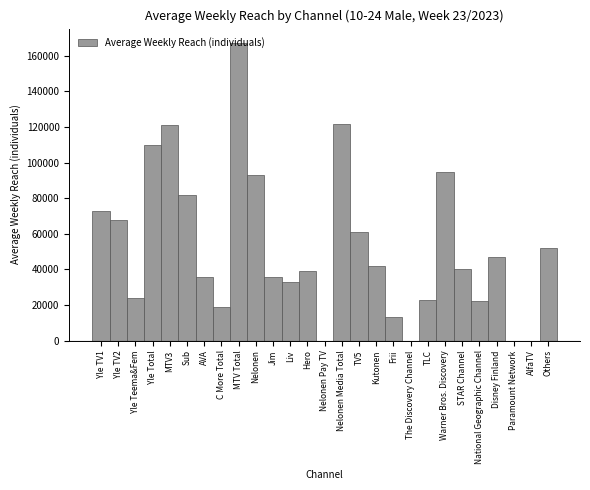

What value does the data have at MTV Total?

167000